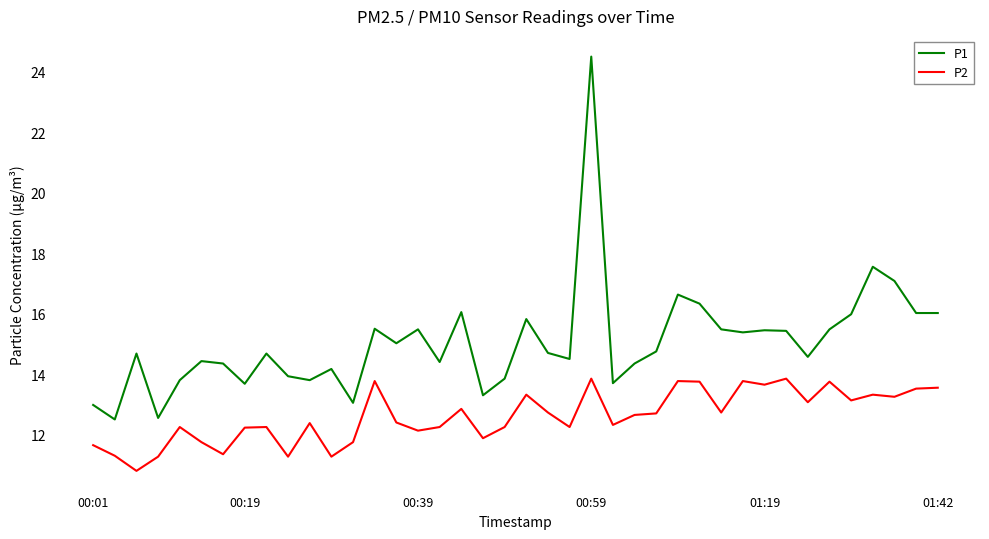

Which series has the largest total across all categories?

P1